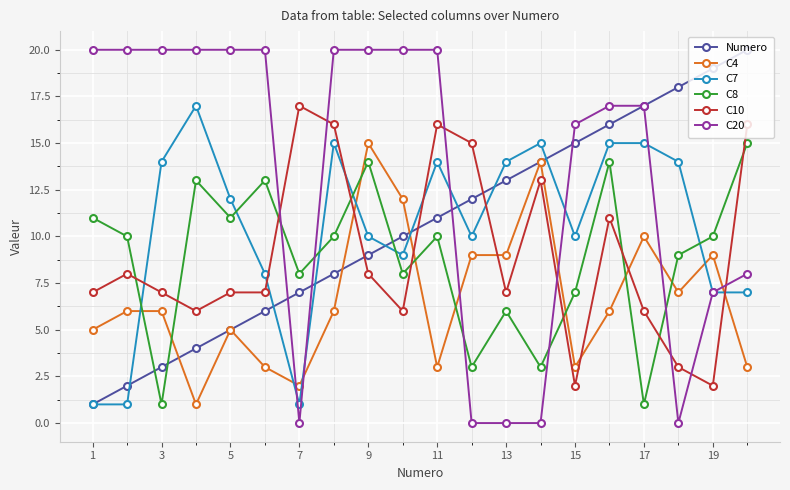

Reading left to right, what are all the values shown in this chart?

Numero: 1	2	3	4	5	6	7	8	9	10	11	12	13	14	15	16	17	18	19	20
C4: 5	6	6	1	5	3	2	6	15	12	3	9	9	14	3	6	10	7	9	3
C7: 1	1	14	17	12	8	1	15	10	9	14	10	14	15	10	15	15	14	7	7
C8: 11	10	1	13	11	13	8	10	14	8	10	3	6	3	7	14	1	9	10	15
C10: 7	8	7	6	7	7	17	16	8	6	16	15	7	13	2	11	6	3	2	16
C20: 20	20	20	20	20	20	0	20	20	20	20	0	0	0	16	17	17	0	7	8